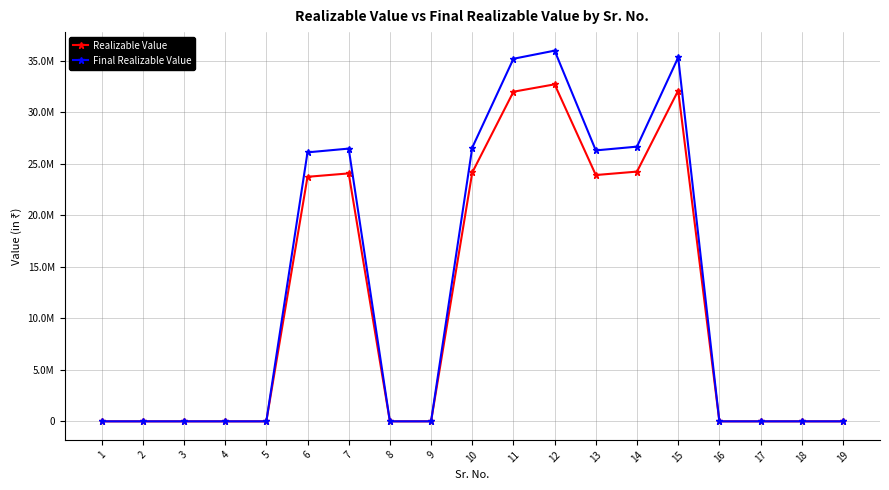

Reading right to left, list all the values displayed in this chart.

Realizable Value: 19=0	18=0	17=0	16=0	15=32125680	14=24252720	13=23919120	12=32726160	11=32010120	10=24165480	9=0	8=0	7=24078240	6=23747040	5=0	4=0	3=0	2=0	1=0
Final Realizable Value: 19=0	18=0	17=0	16=0	15=35338248	14=26677992	13=26311032	12=35998776	11=35211132	10=26582028	9=0	8=0	7=26486064	6=26121744	5=0	4=0	3=0	2=0	1=0